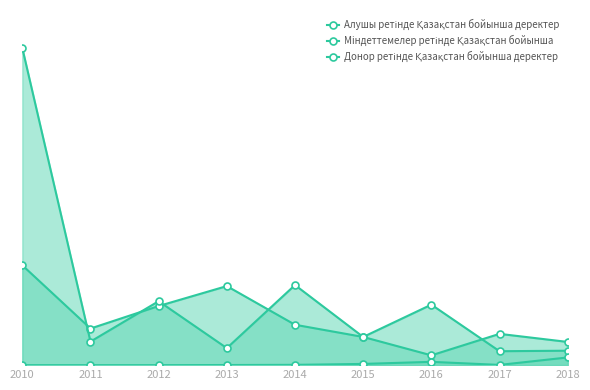

True or false: Алушы ретінде Қазақстан бойынша деректер and Донор ретінде Қазақстан бойынша деректер cross at least once.

False